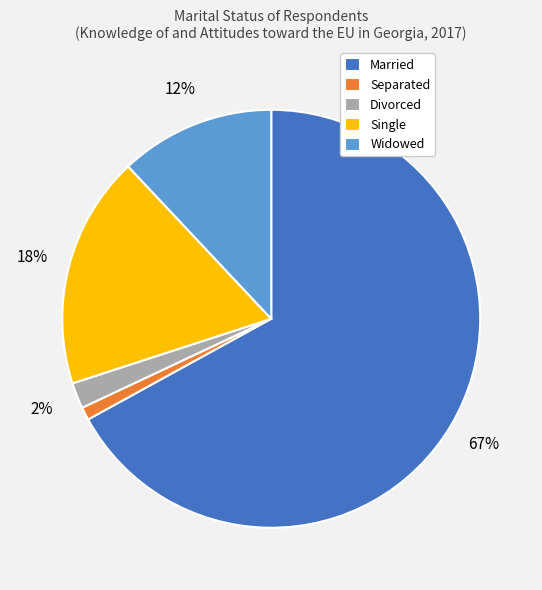

To the nearest percent, what is the difference between the largest and smallest slice percentages?

66%